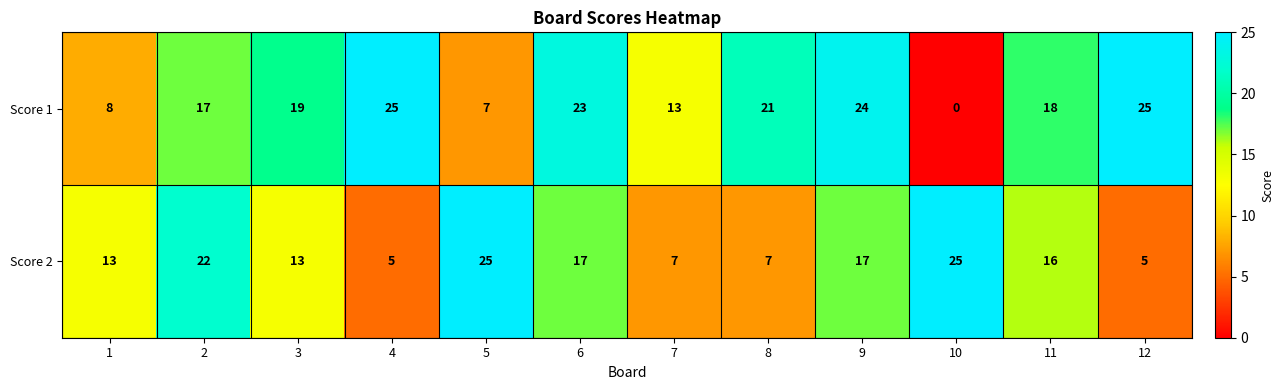

Which series has the largest total across all categories?

Score 1